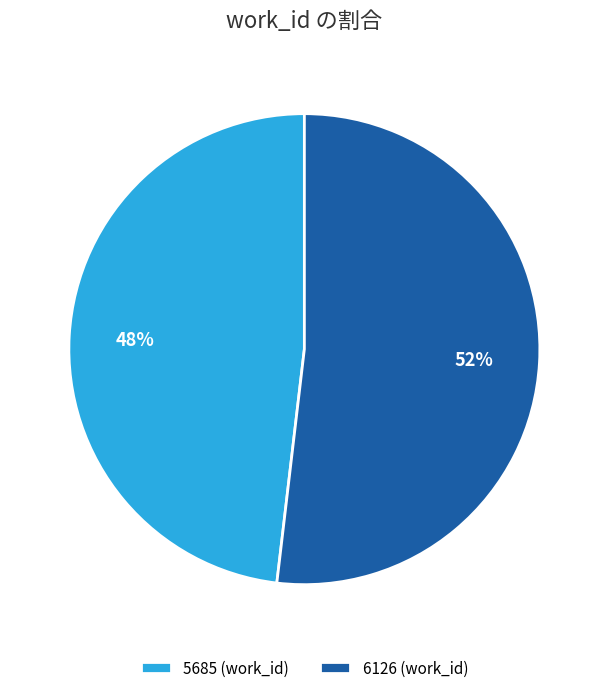

How many slices are in this pie chart?

2